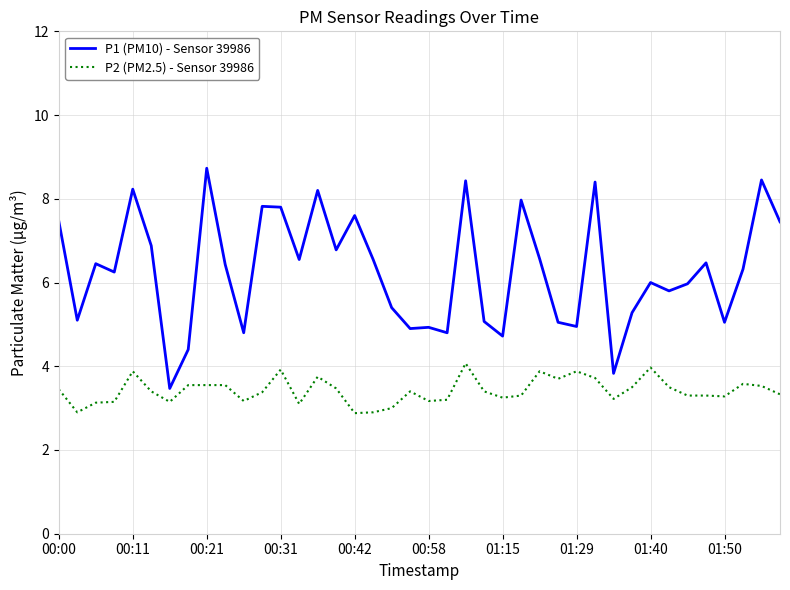

Which series has the widest spread of values?

P1 (PM10) - Sensor 39986